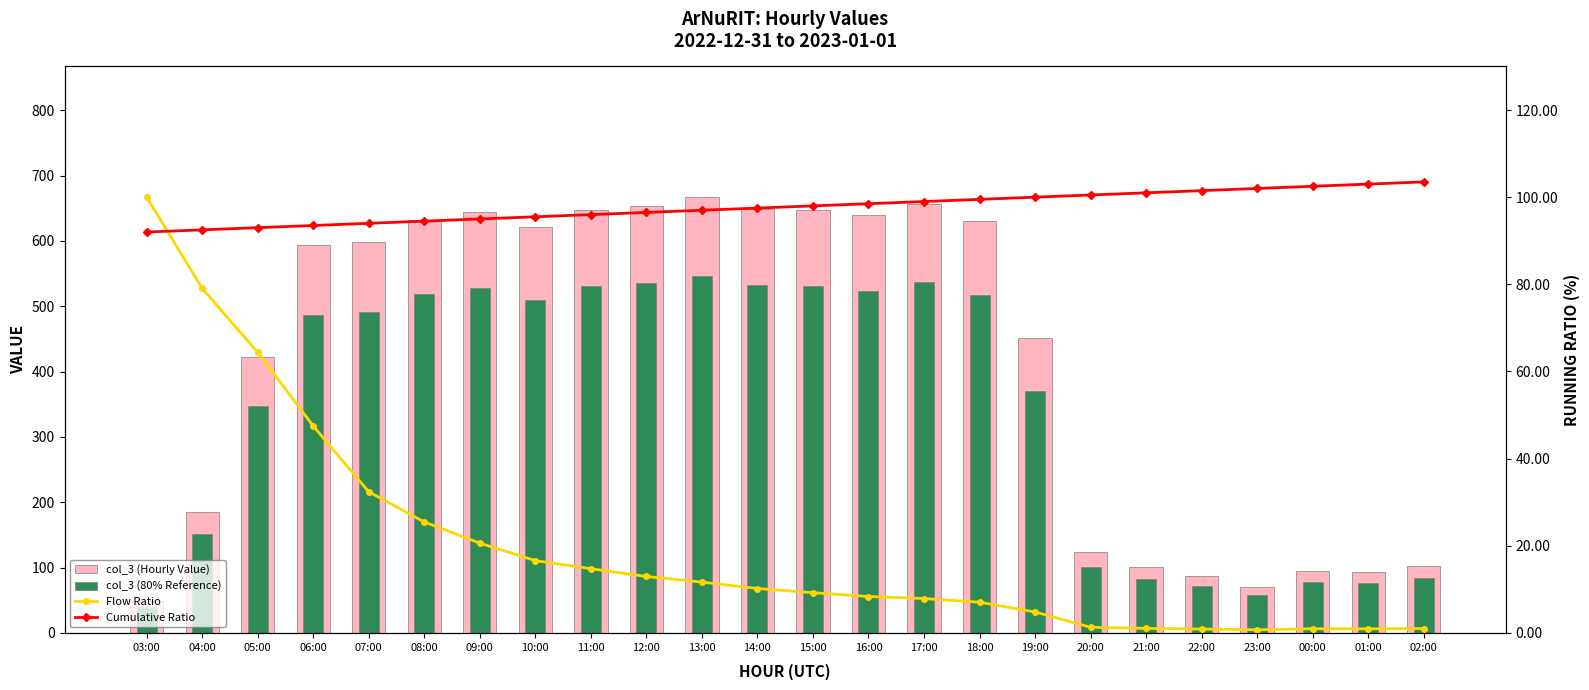

List the labels in order of col_3 (Hourly Value) value, largest first.

13:00, 17:00, 12:00, 14:00, 11:00, 15:00, 09:00, 16:00, 08:00, 18:00, 10:00, 07:00, 06:00, 19:00, 05:00, 04:00, 20:00, 02:00, 21:00, 00:00, 01:00, 22:00, 23:00, 03:00